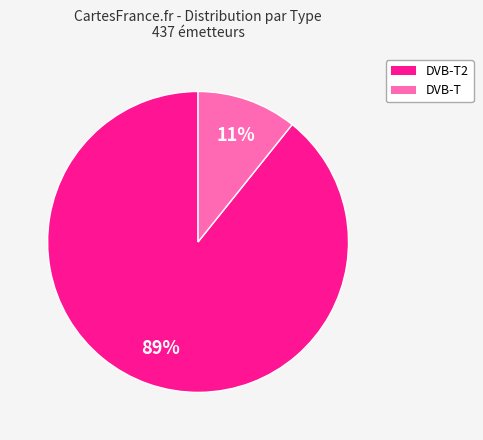

Is there any slice that represents more than half of the pie?

Yes